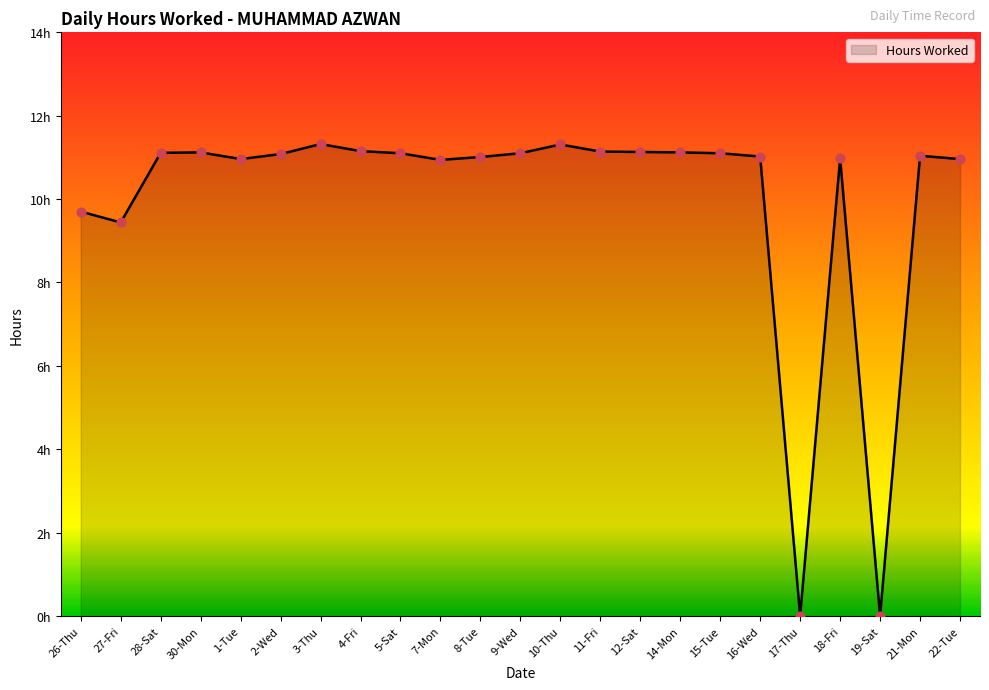

Between 17-Thu and 28-Sat, which is larger?

28-Sat